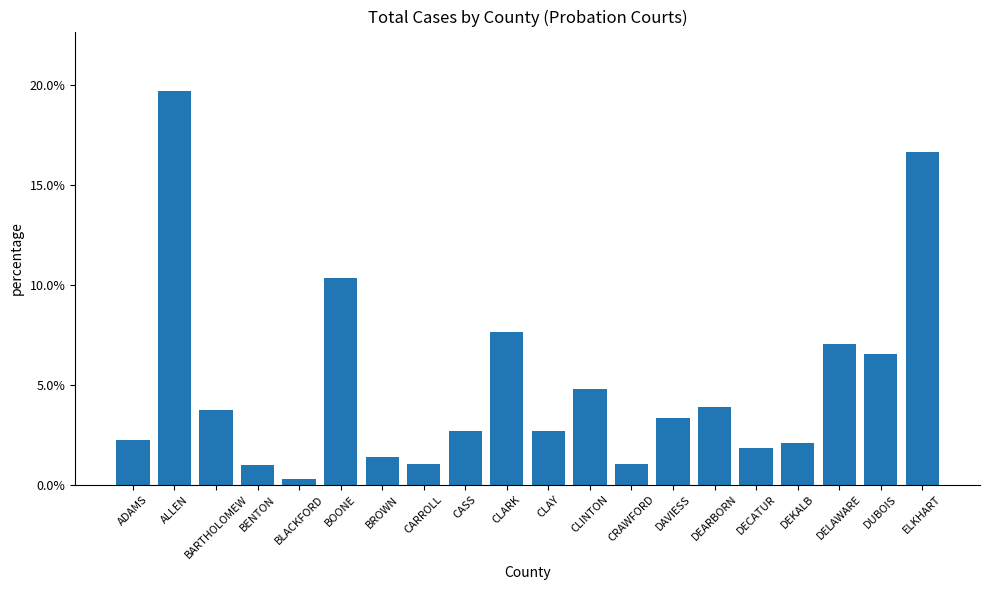

How many bars are there in total?

20